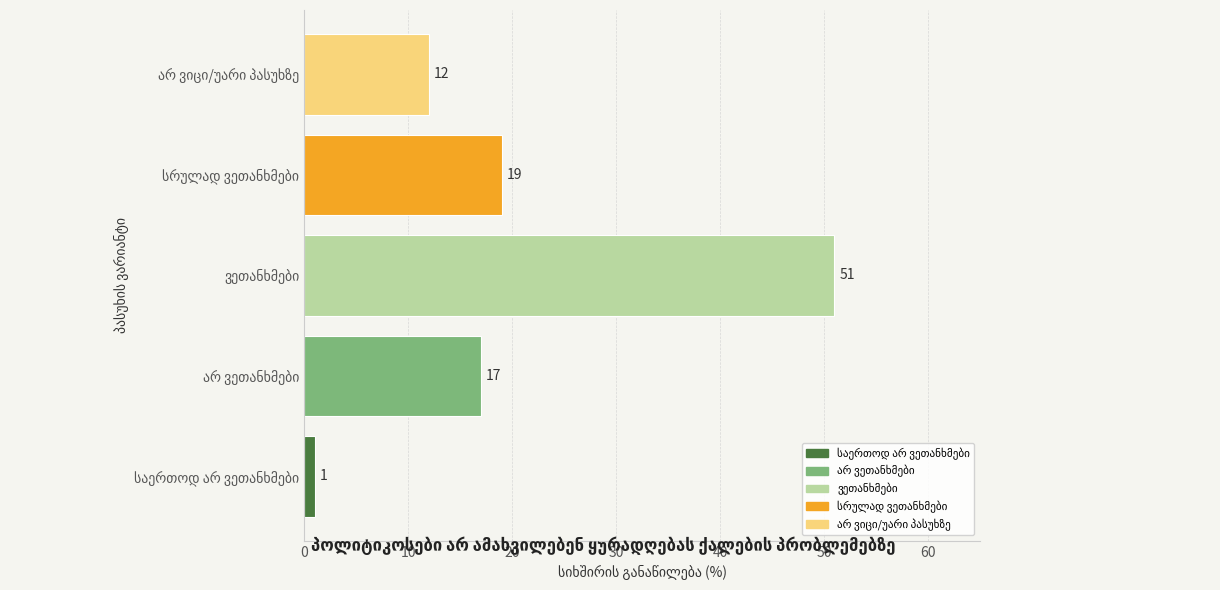

How many categories are shown in the chart?

5